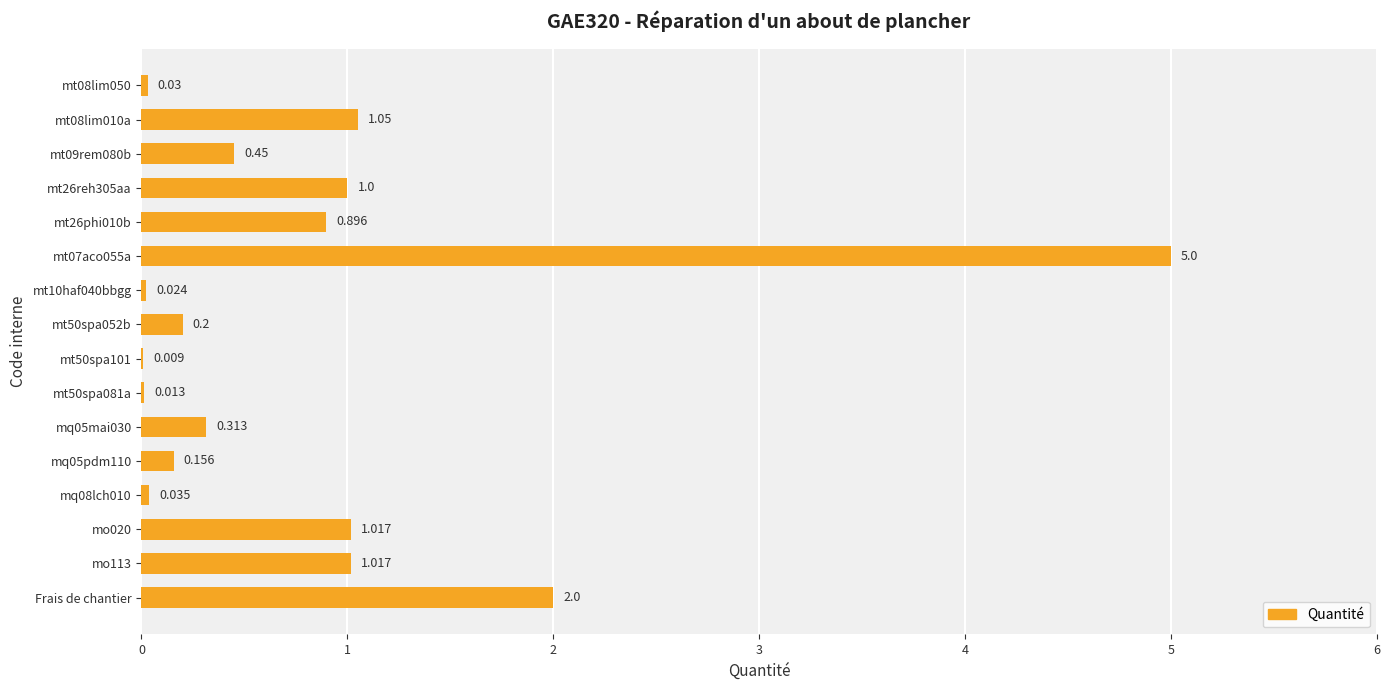

What is the average value?

0.8